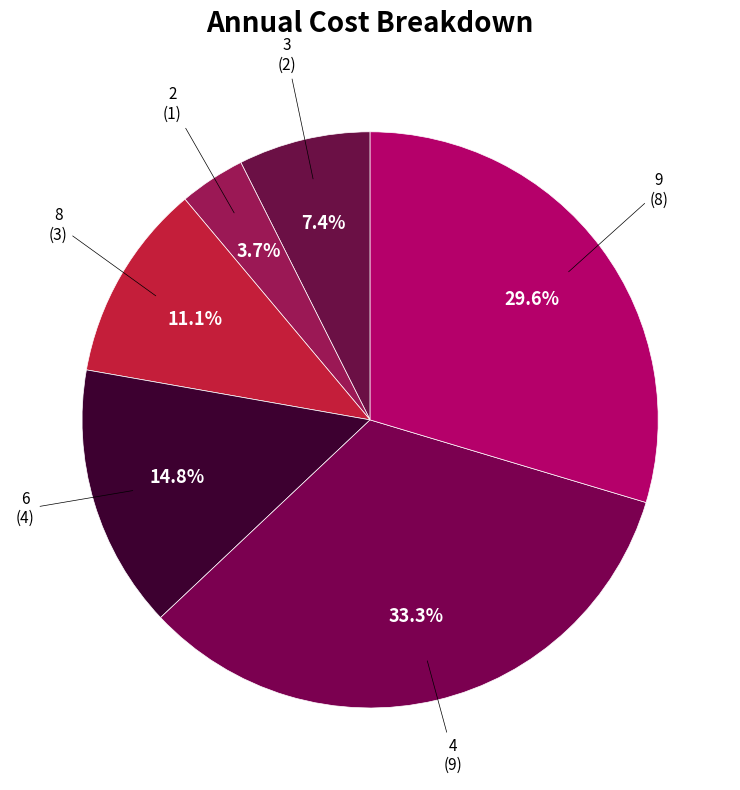

To the nearest percent, what is the average slice percentage?

17%